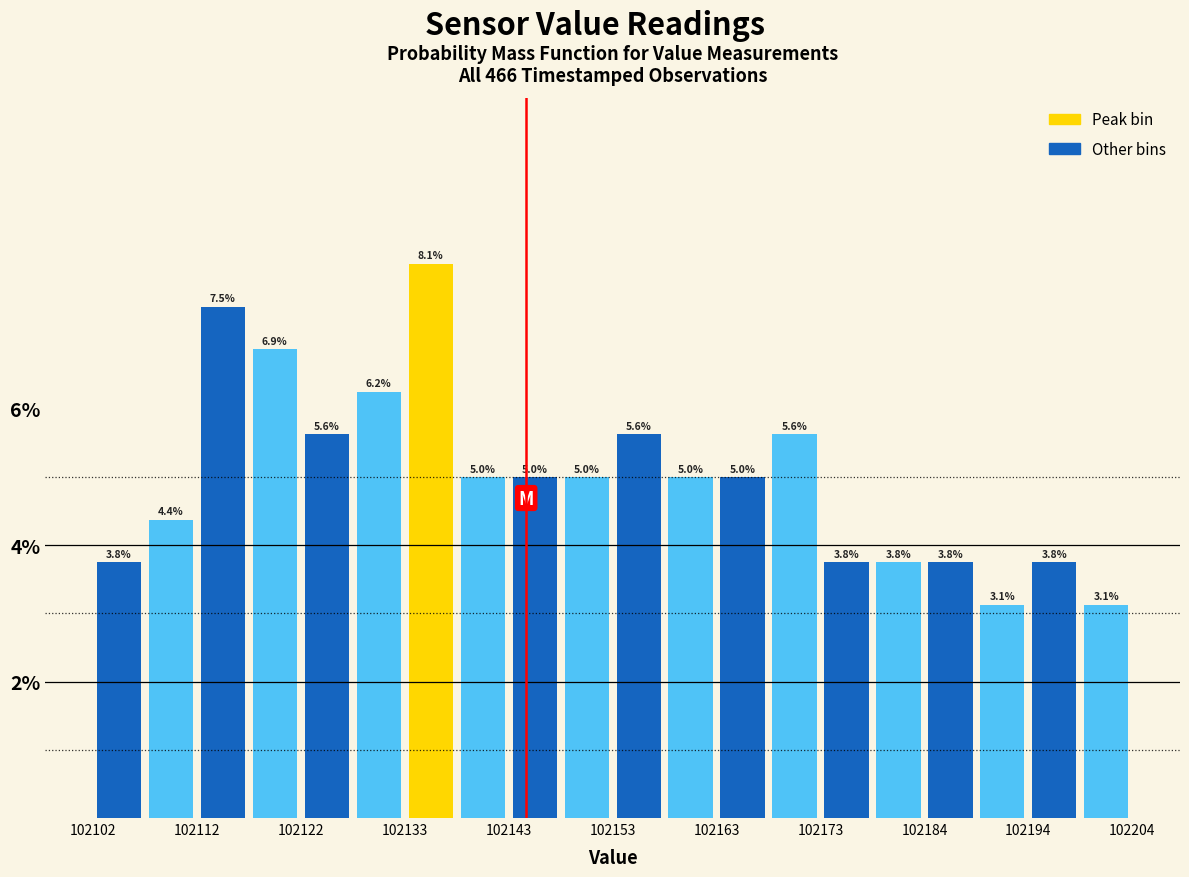

Around what value on the x-axis is the tallest bar? Give the approximate position of its centre, as read against the axis.

102136